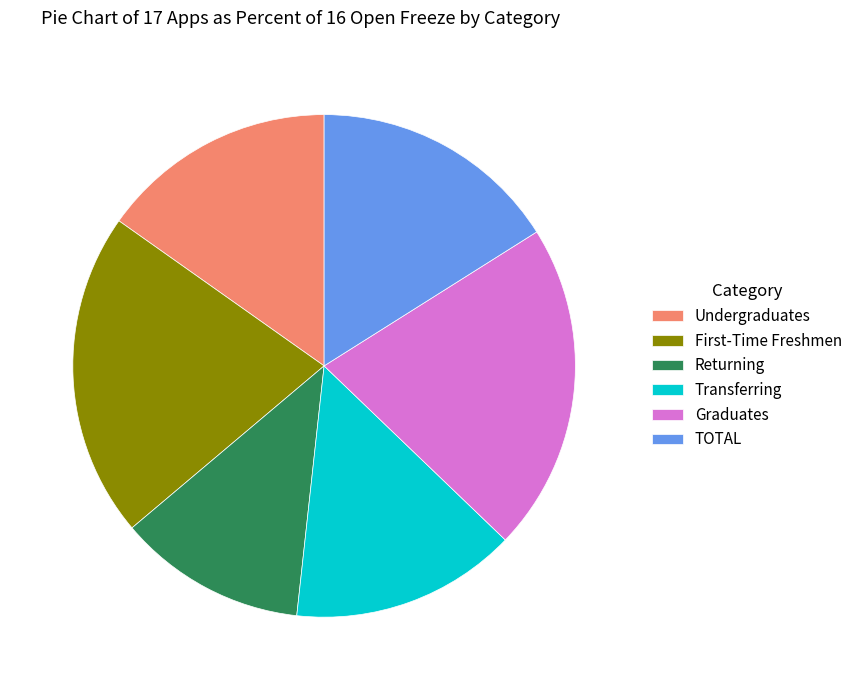

Does Graduates account for over 50% of the chart?

No